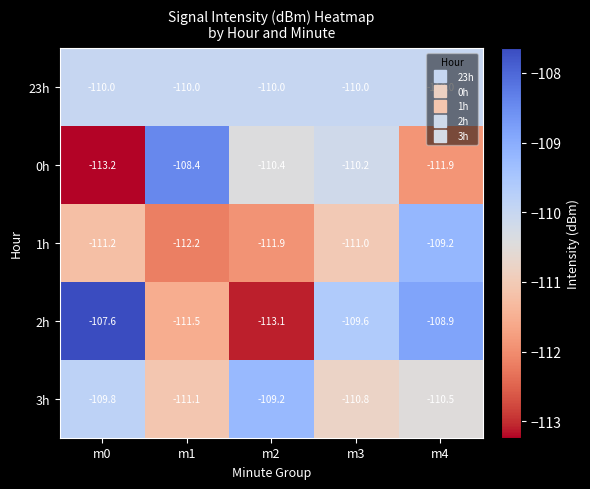

What is the sum of the 0h values at m3 and m2?

-220.6